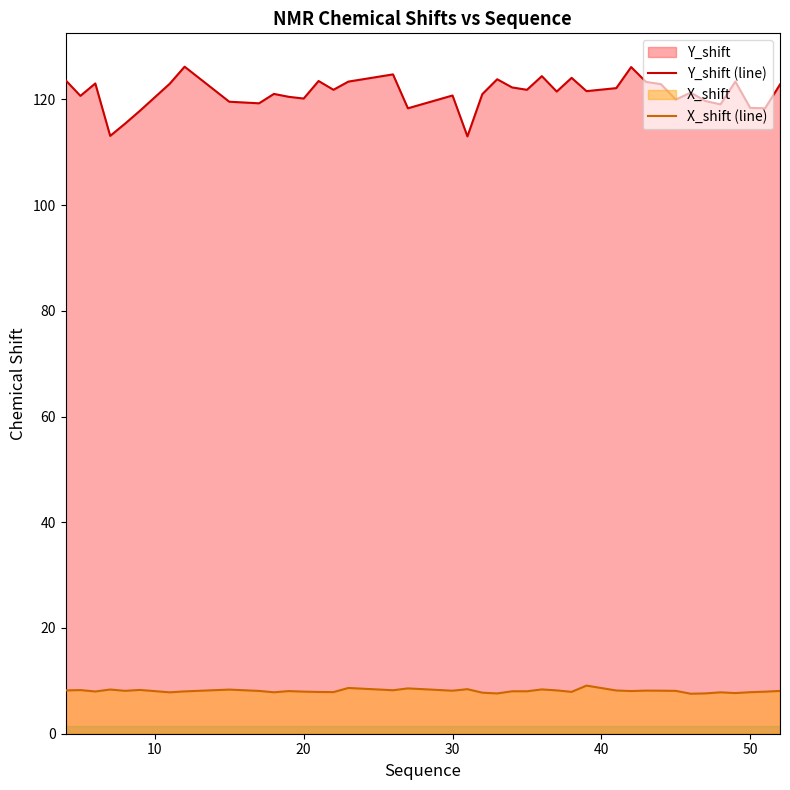

List the series in order of their overall mean, highest first.

Y_shift (line), X_shift (line)